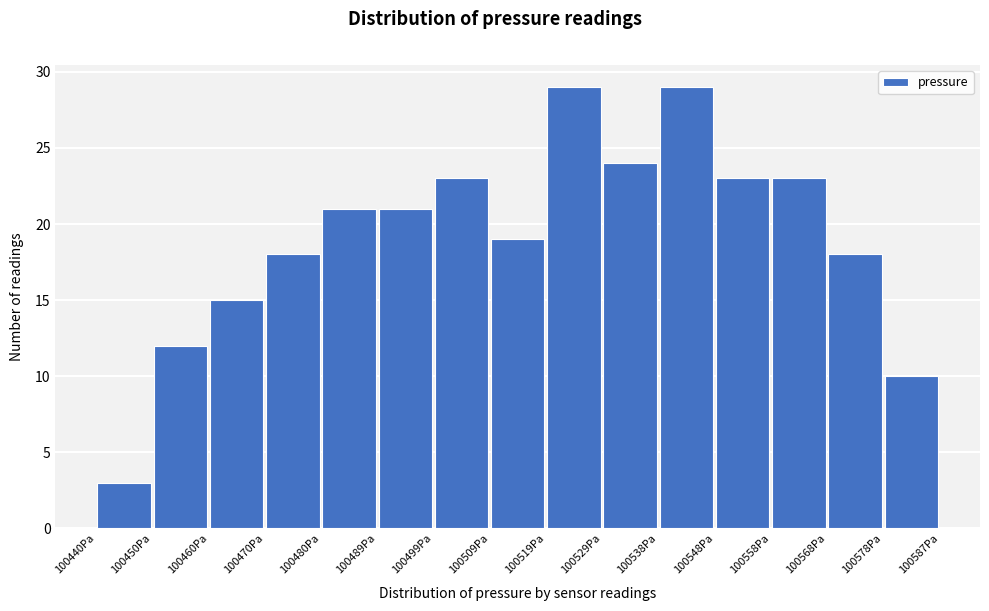

Reading left to right, list every bar in this chart as the range it spans on the x-axis followed by its height. Neither the bar edges nor the heights are printed on the chart, so give them approximately, as read against the axes.

100440 to 100450: 3
100450 to 100460: 12
100460 to 100470: 15
100470 to 100480: 18
100480 to 100489: 21
100489 to 100499: 21
100499 to 100509: 23
100509 to 100519: 19
100519 to 100529: 29
100529 to 100538: 24
100538 to 100548: 29
100548 to 100558: 23
100558 to 100568: 23
100568 to 100578: 18
100578 to 100587: 10